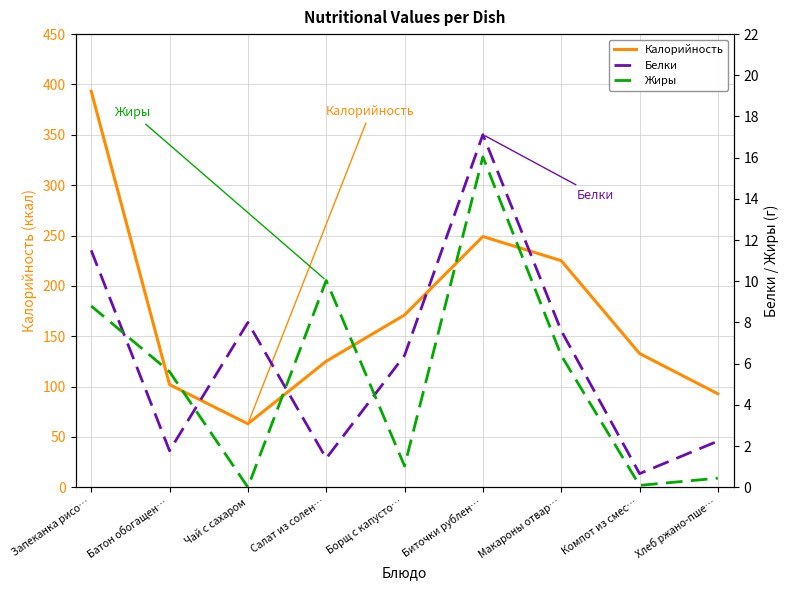

What is the difference between the maximum and minimum values in the Калорийность series?

330.3